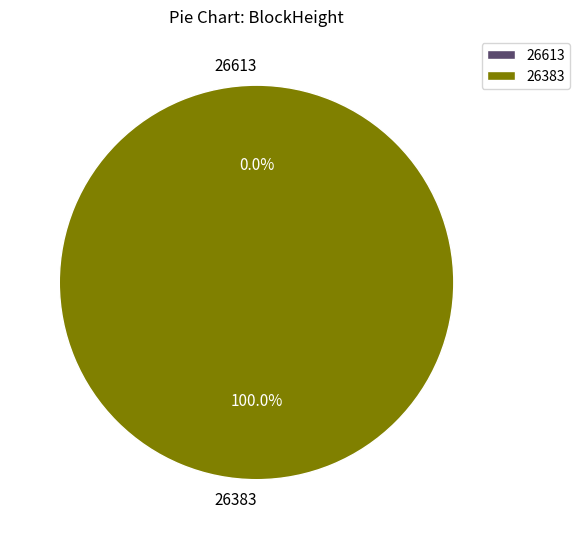

True or false: 26613 accounts for 1% of the total.

False